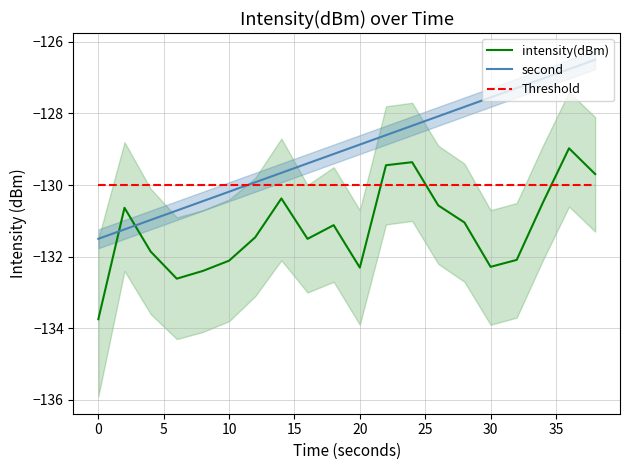

The second series shows -128.9 at 20. True or false?

True